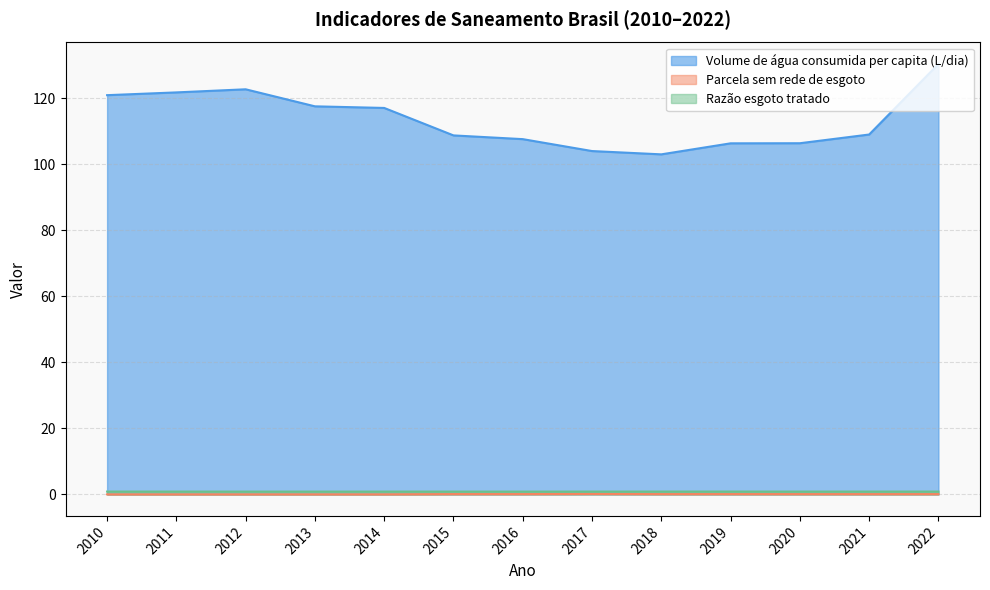

Which series has the largest total across all categories?

Volume de água consumida per capita (L/dia)